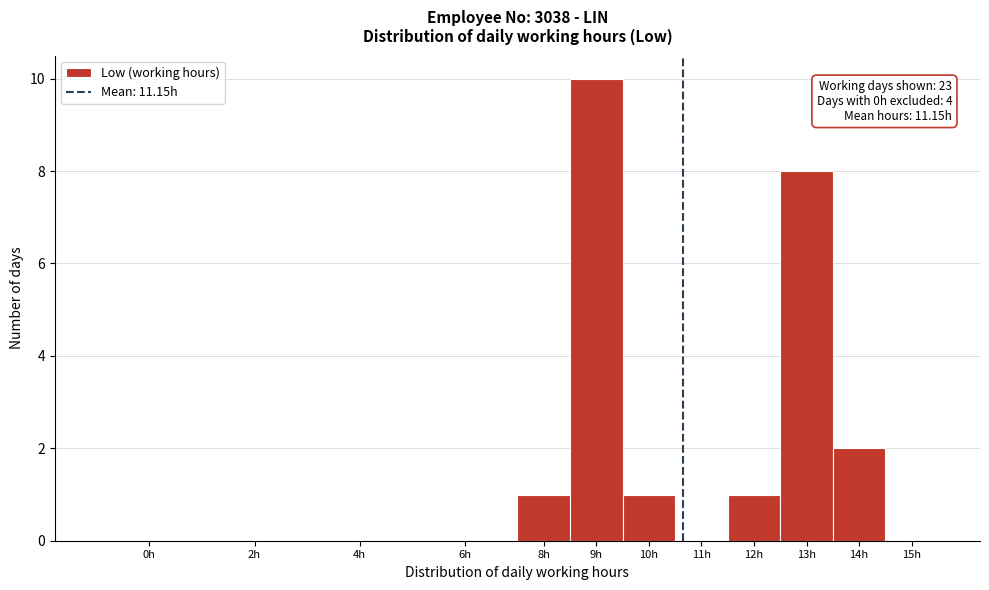

Reading left to right, extract all data points from this chart.

0h=0	2h=0	4h=0	6h=0	8h=1	9h=10	10h=1	11h=0	12h=1	13h=8	14h=2	15h=0